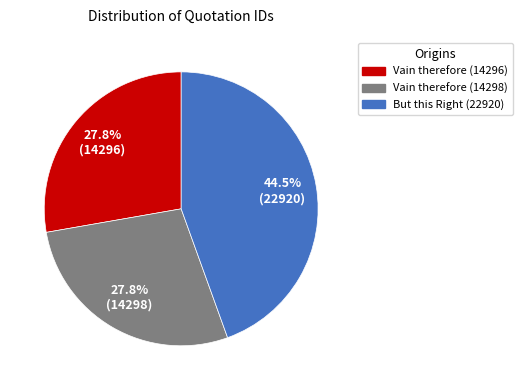

What percentage is NOT represented by Vain therefore (14298)?

72.2%